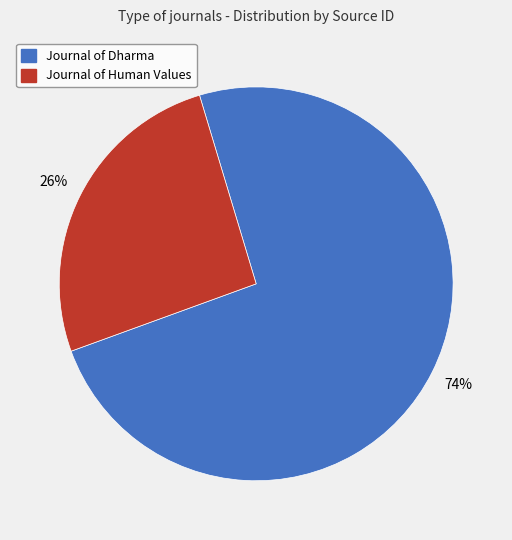

To the nearest percent, what is the difference between the Journal of Dharma and Journal of Human Values slice percentages?

48%